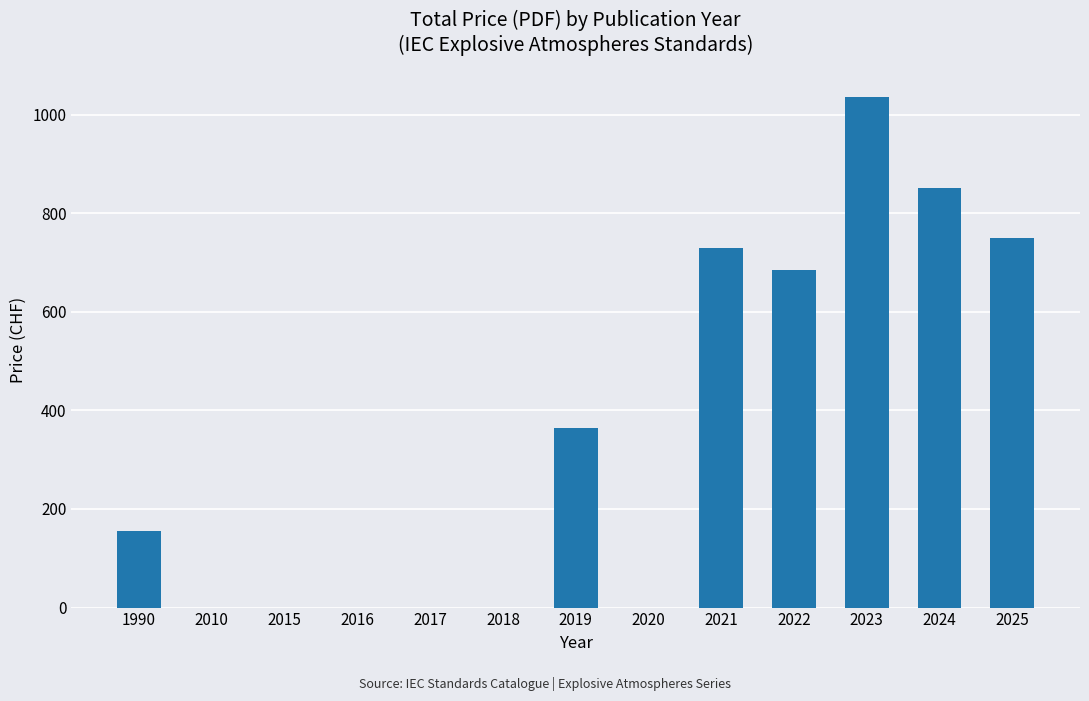

Read the value at 2024, to the nearest 100.

900